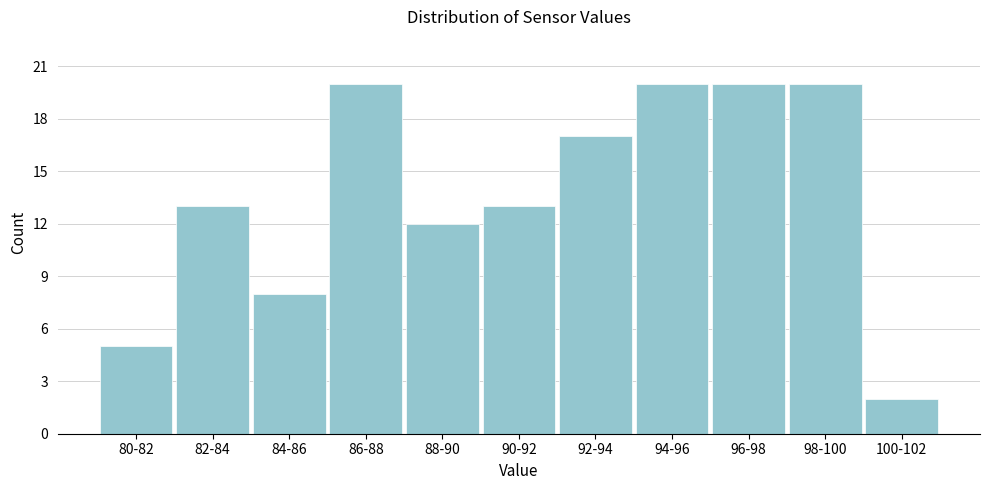

Reading left to right, list all the values displayed in this chart.

80-82=5	82-84=13	84-86=8	86-88=20	88-90=12	90-92=13	92-94=17	94-96=20	96-98=20	98-100=20	100-102=2